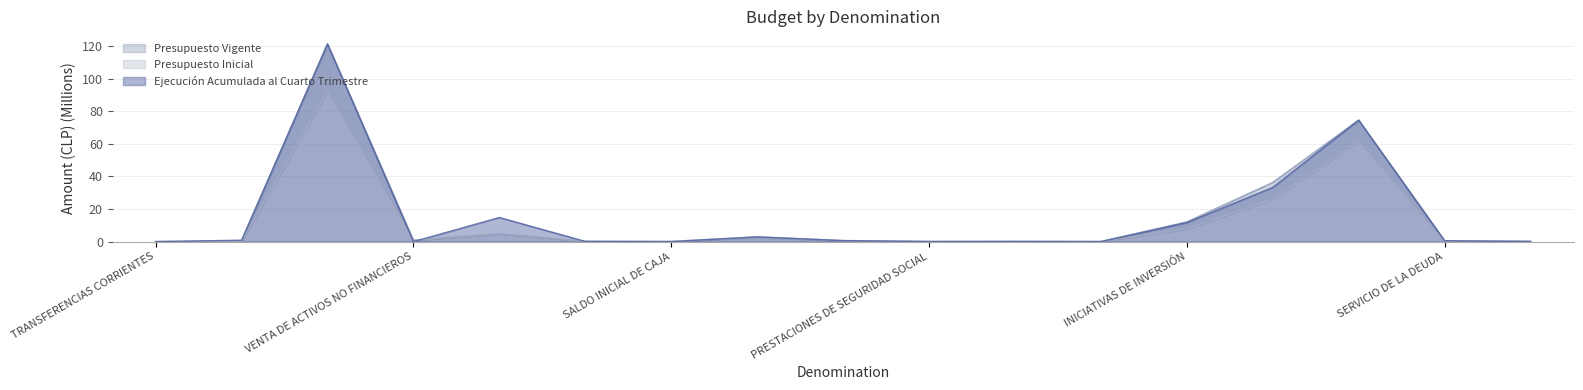

Between which two adjacent categories do Presupuesto Inicial and Ejecución Acumulada al Cuarto Trimestre first intersect?

APORTE FISCAL and VENTA DE ACTIVOS NO FINANCIEROS